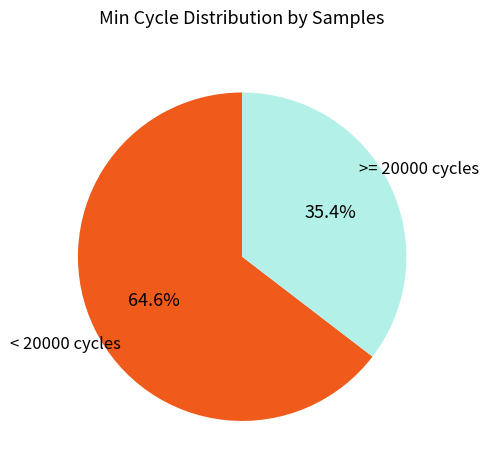

Which slice is the largest?

< 20000 cycles